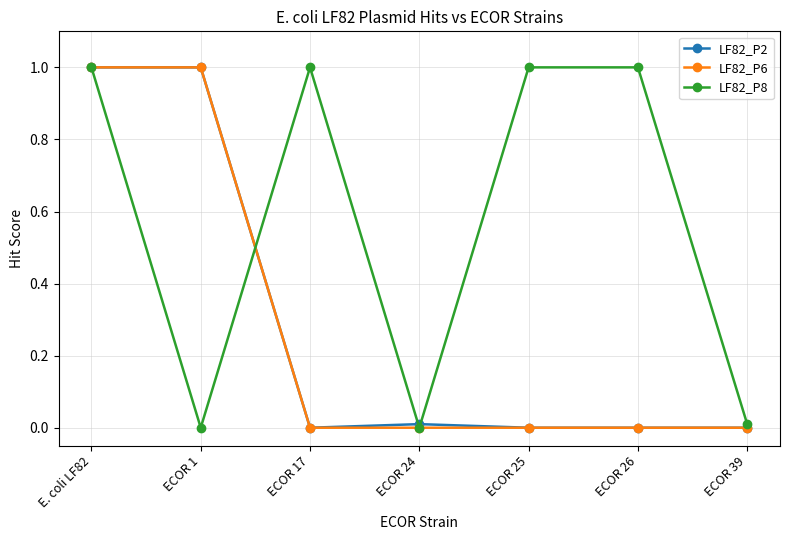

What is the difference between the LF82_P8 values at ECOR 39 and ECOR 25?

1.0